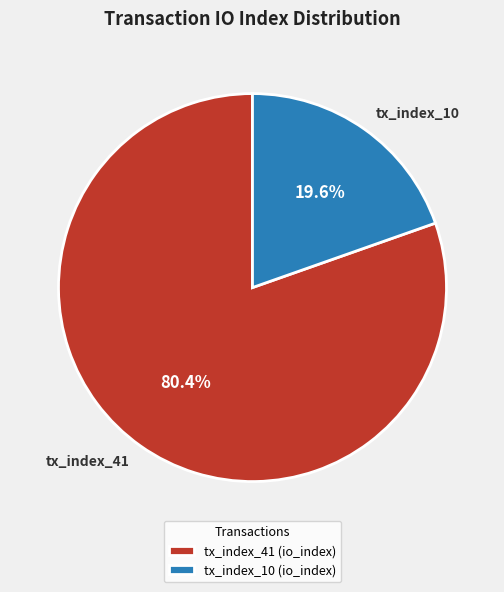

Combined, do tx_index_41 and tx_index_10 account for over 50%?

Yes